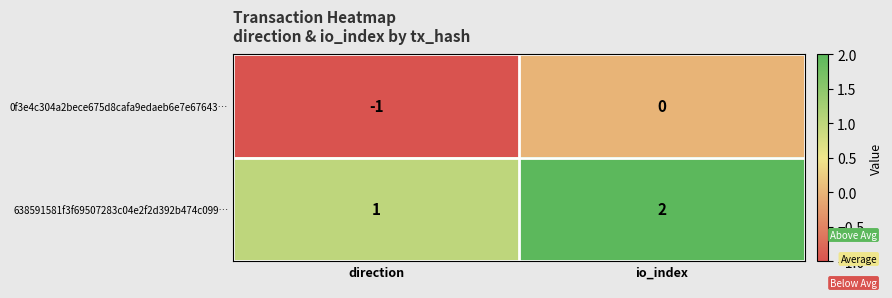

What is the smallest value displayed?

-1